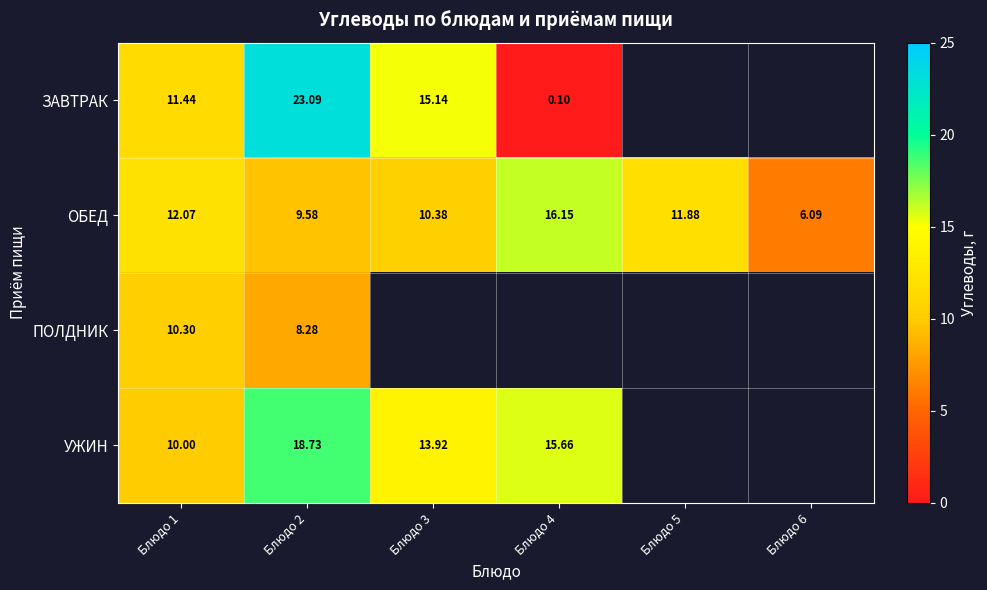

Is the value of ПОЛДНИК at Блюдо 2 greater than the value of ЗАВТРАК at Блюдо 3?

No